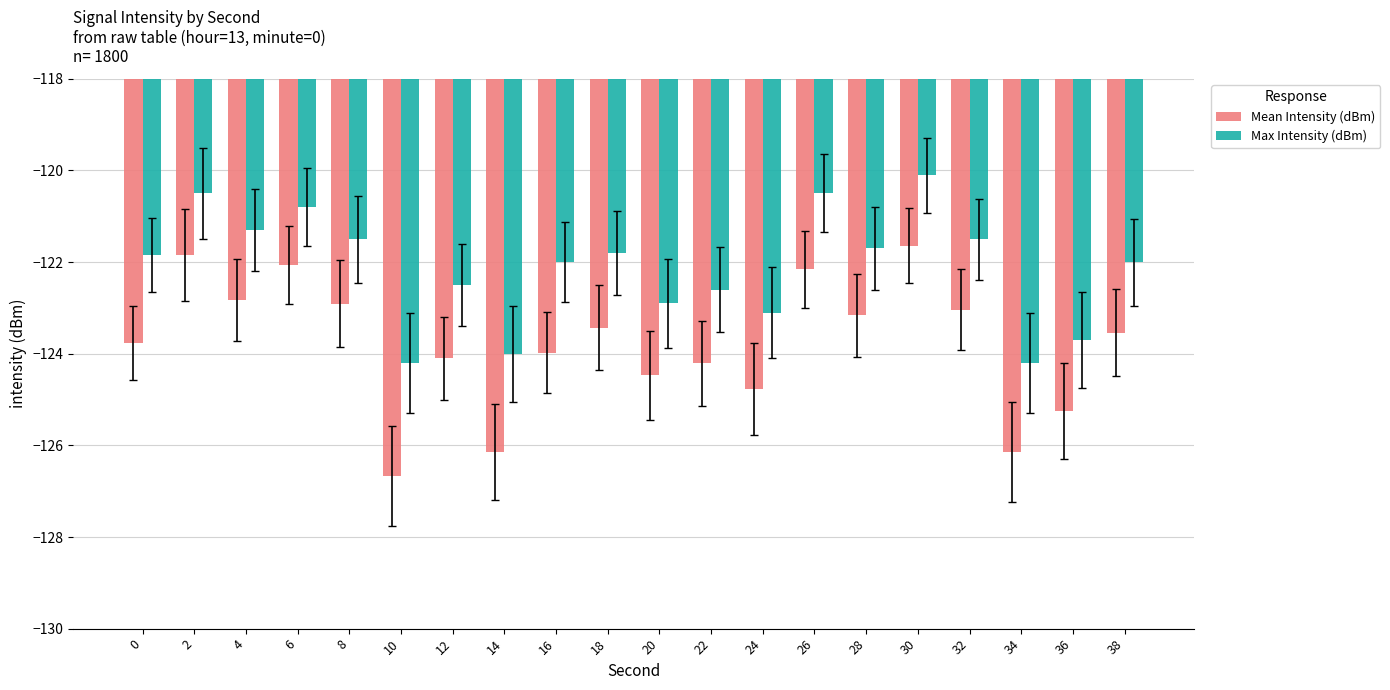

Is the value of Max Intensity (dBm) at 12 greater than the value of Mean Intensity (dBm) at 26?

No